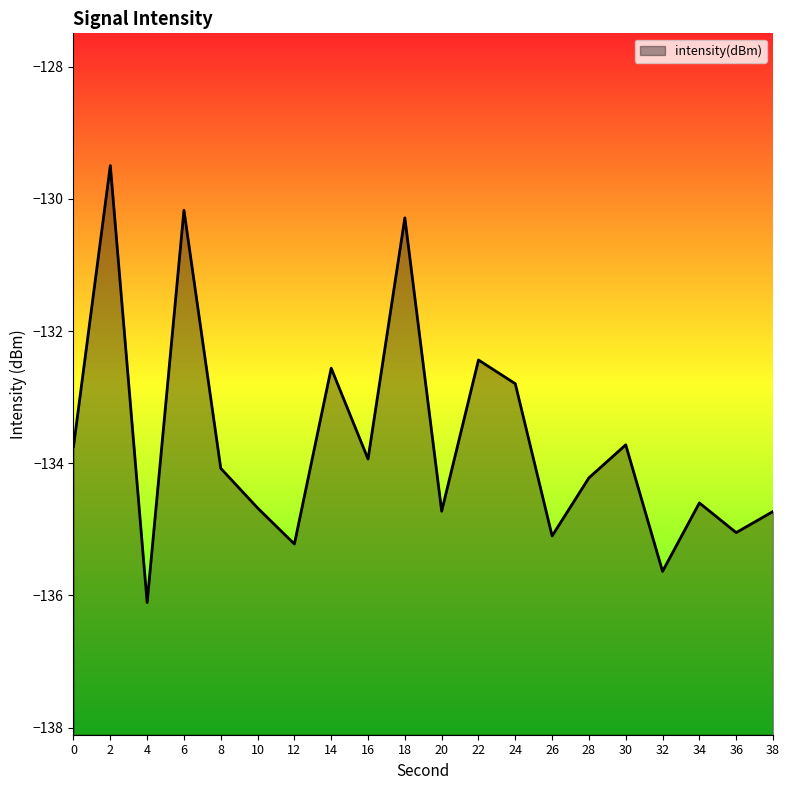

Reading left to right, transcribe all the data shown in this chart.

-133.7	-129.5	-136.1	-130.2	-134.1	-134.7	-135.2	-132.6	-133.9	-130.3	-134.7	-132.4	-132.8	-135.1	-134.2	-133.7	-135.6	-134.6	-135.0	-134.7